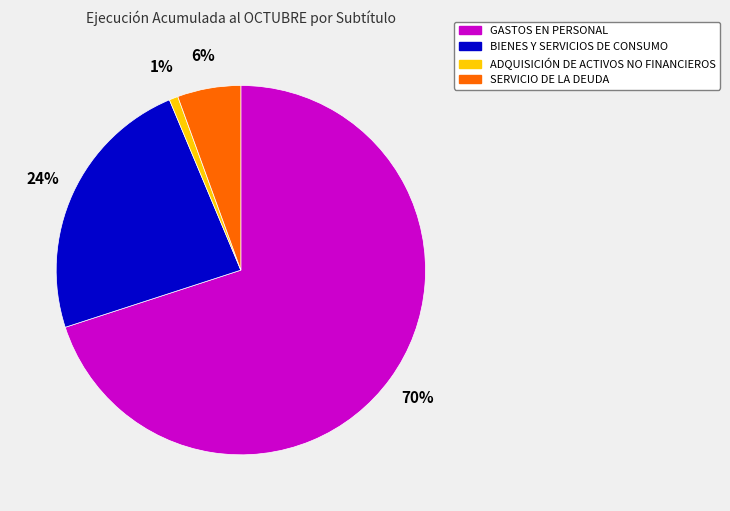

To the nearest percent, what percentage of the pie is BIENES Y SERVICIOS DE CONSUMO?

24%